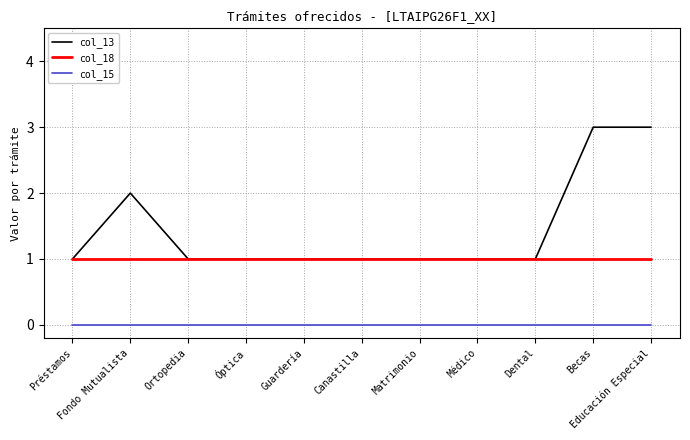

What is the greatest value displayed?

3